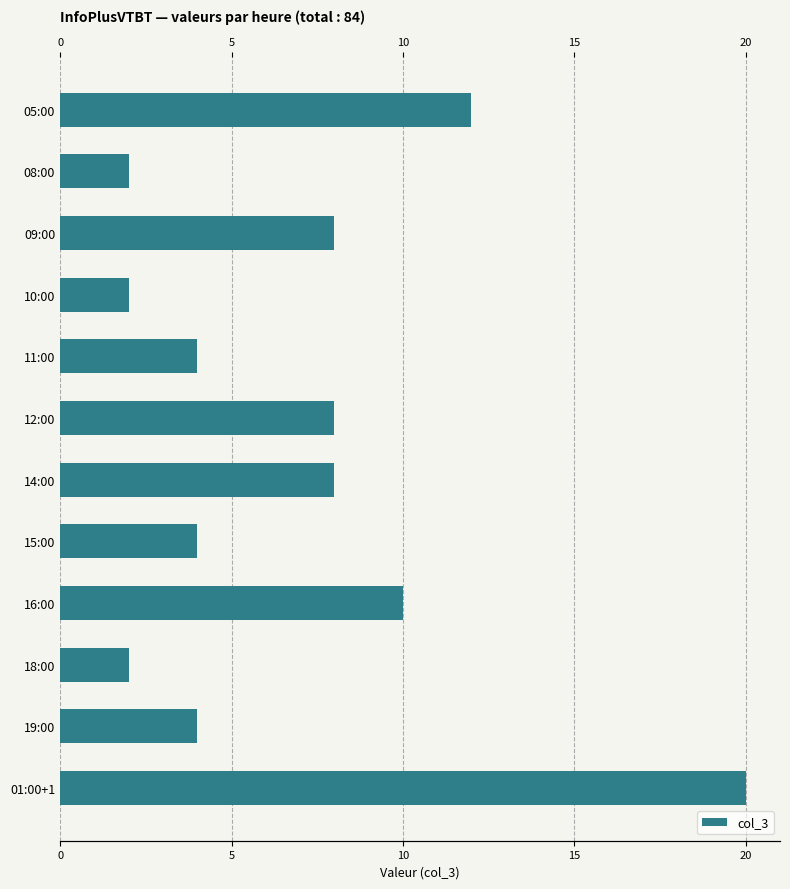

What is the sum of all values?

84